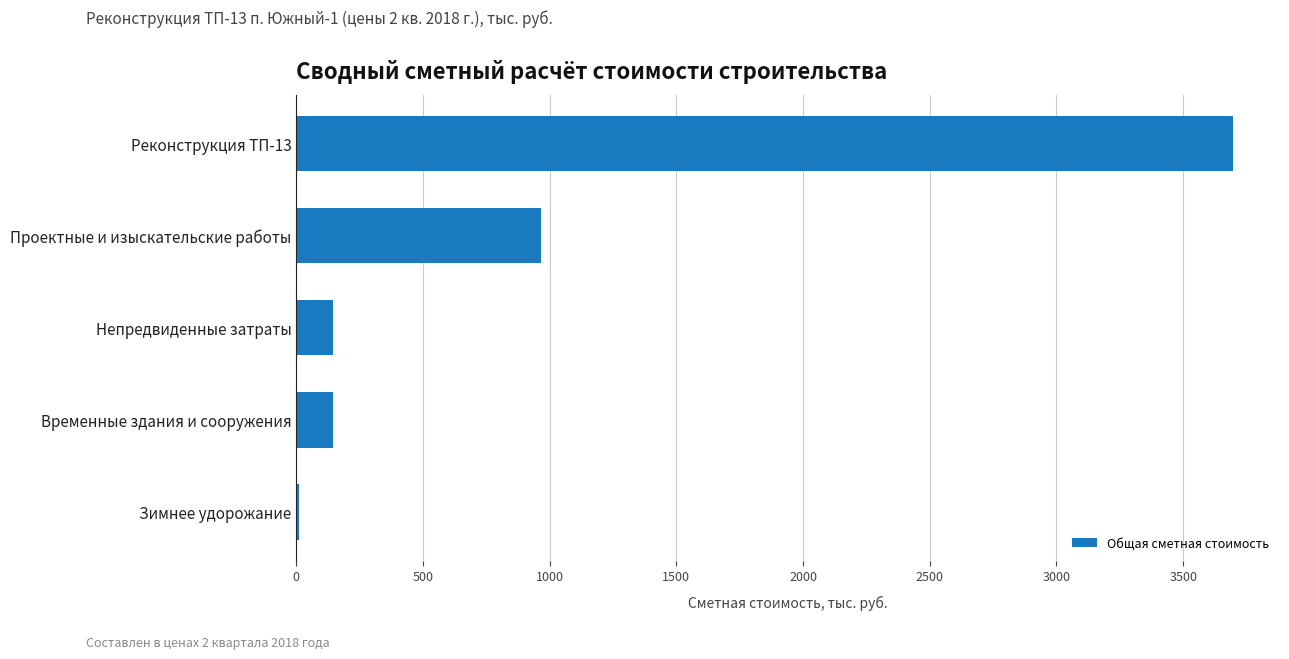

Count the number of categories in the chart.

5